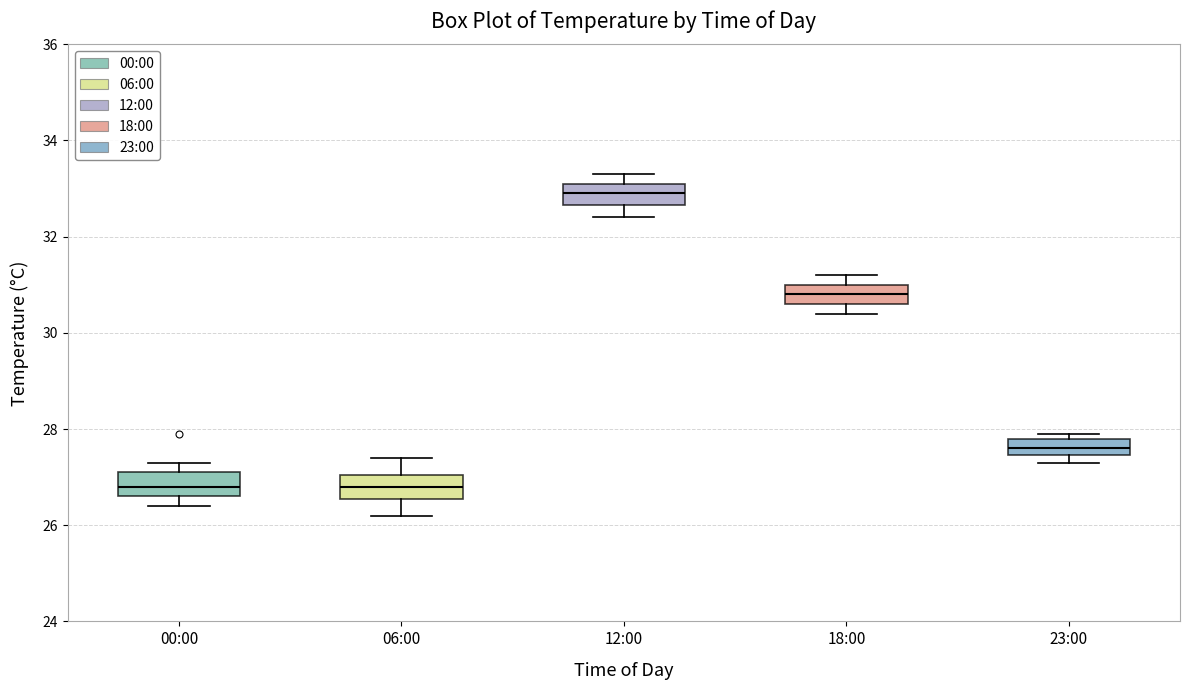

Where does the lower whisker of the box for 06:00 end on the y-axis? The values are not printed on the chart, so give them approximately, as read against the axis.

26.2